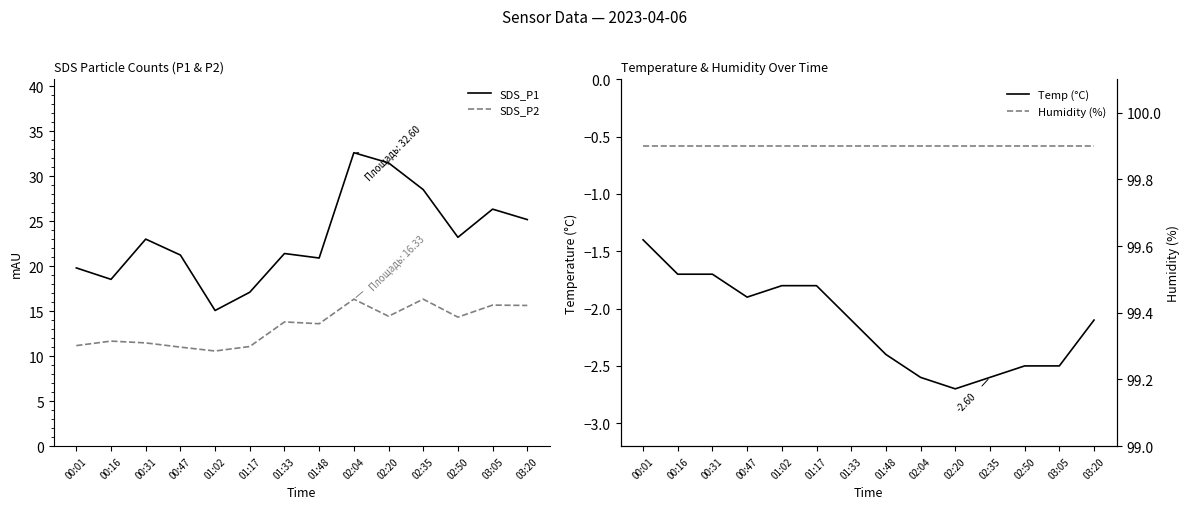

Is it true that SDS_P1 equals 29.5 at 01:17?

False